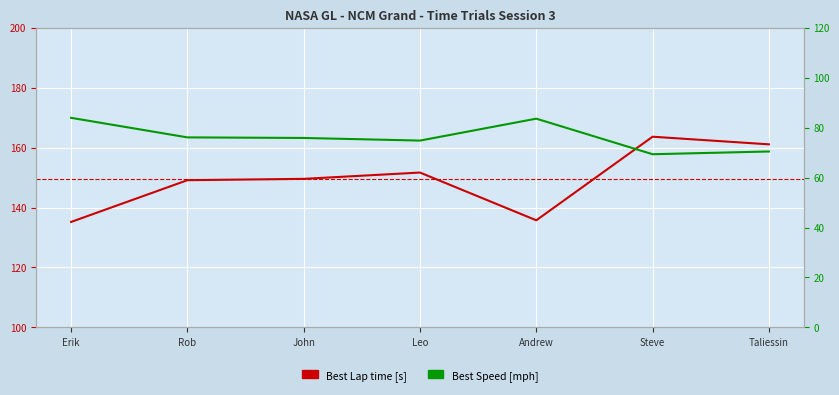

List the series in order of their peak value, highest first.

Best Lap time [s], Best Speed [mph]